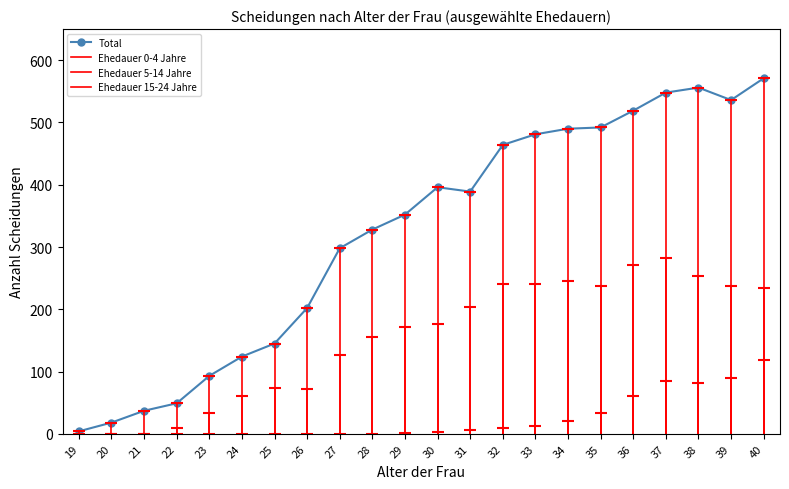

At which label is the value closest to 287?

27